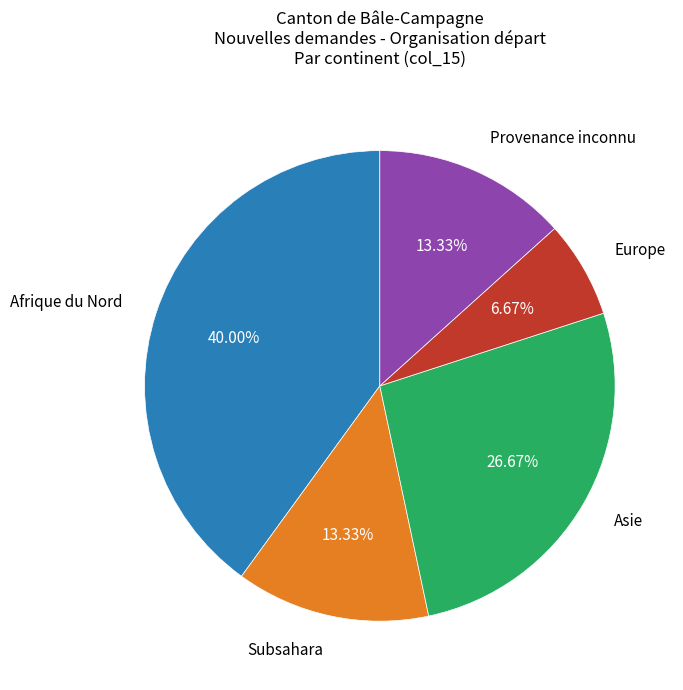

To the nearest percent, what is the average slice percentage?

20%